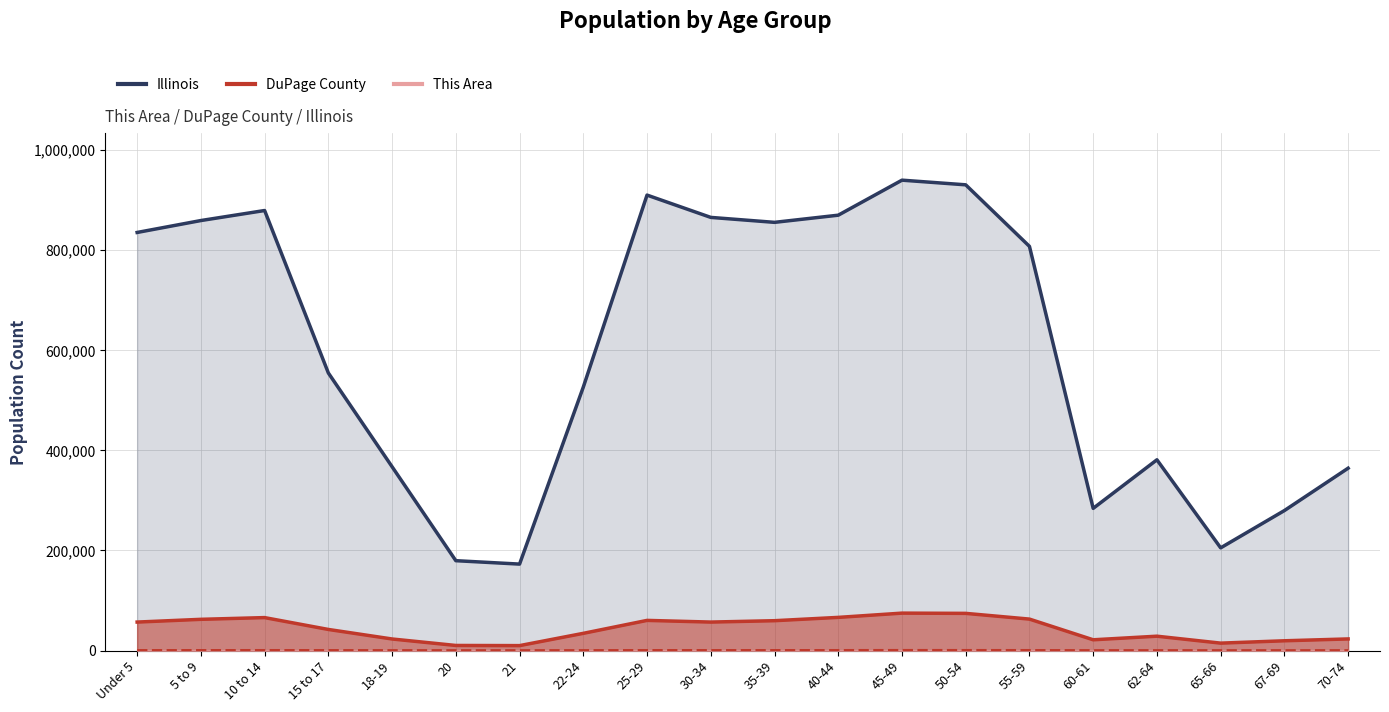

Which has a higher value, 18-19 or 50-54?

50-54